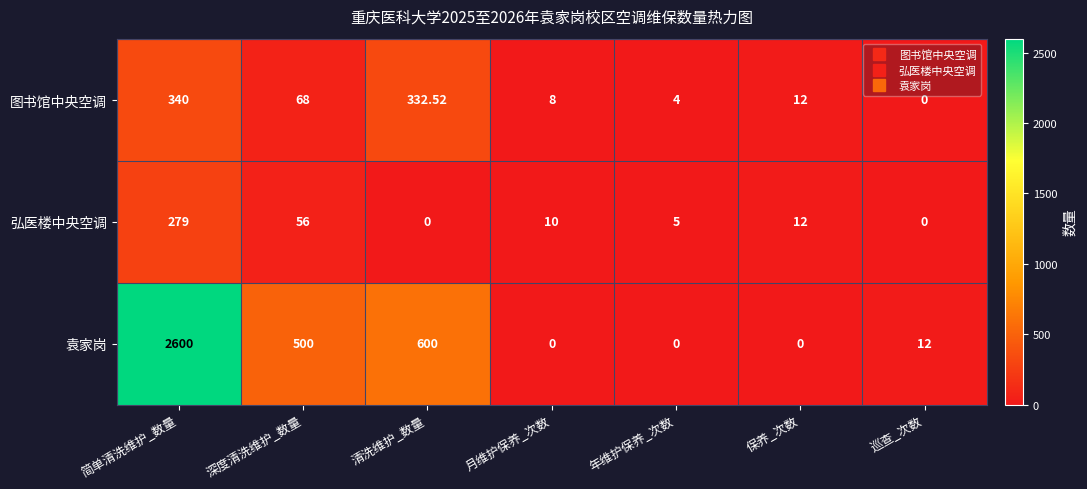

List the series in order of their peak value, highest first.

袁家岗, 图书馆中央空调, 弘医楼中央空调